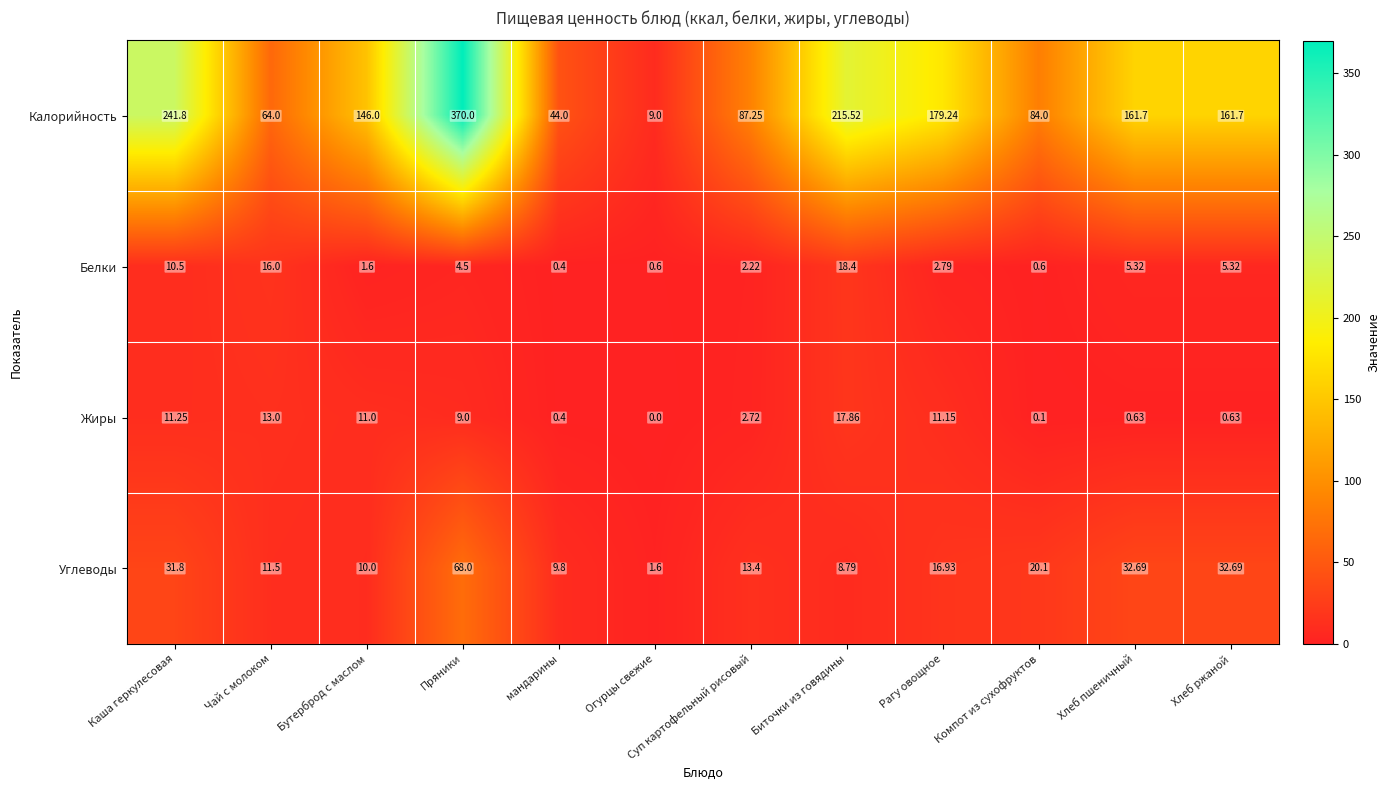

Which category has the highest value across all series?

Пряники